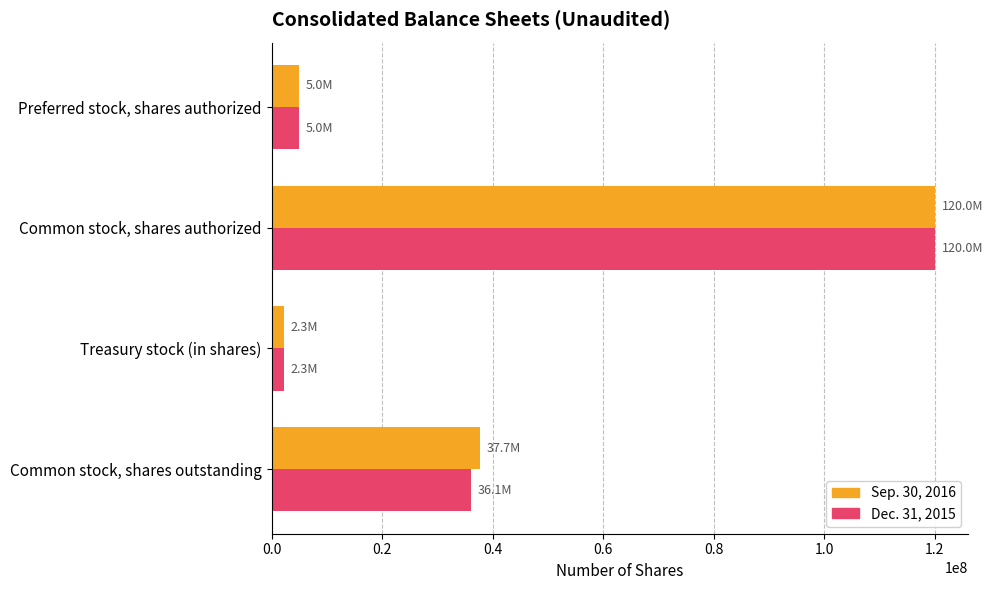

What is the difference between the maximum and minimum values in the Dec. 31, 2015 series?

117745047